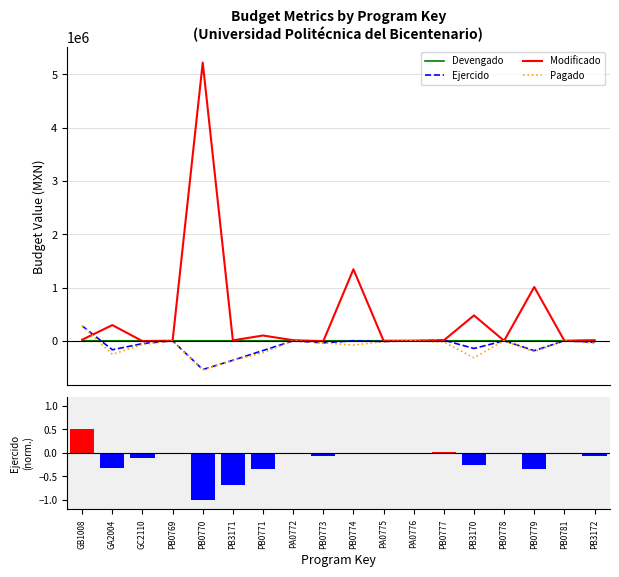

Count the number of categories in the chart.

18